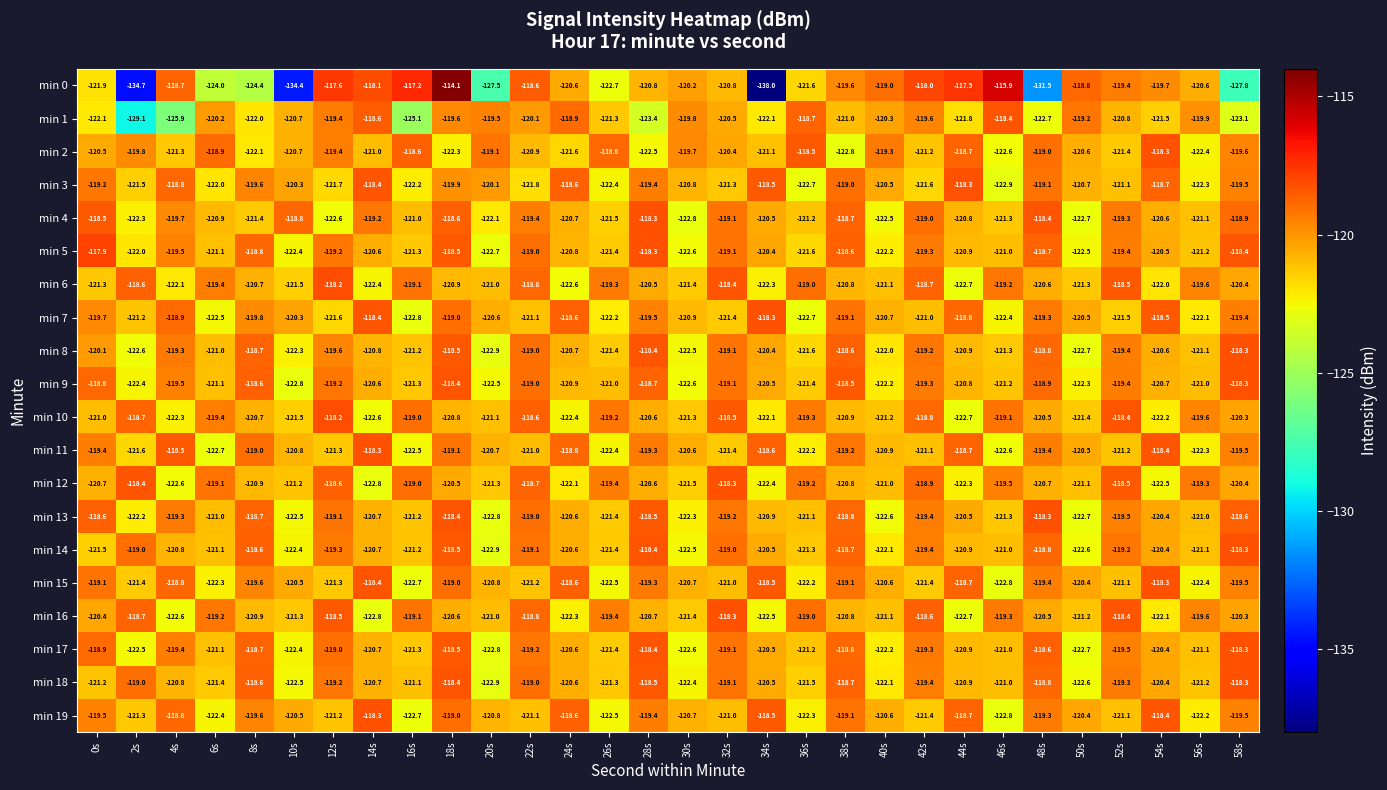

What is the approximate value of min 18 at 34s?

-120.5